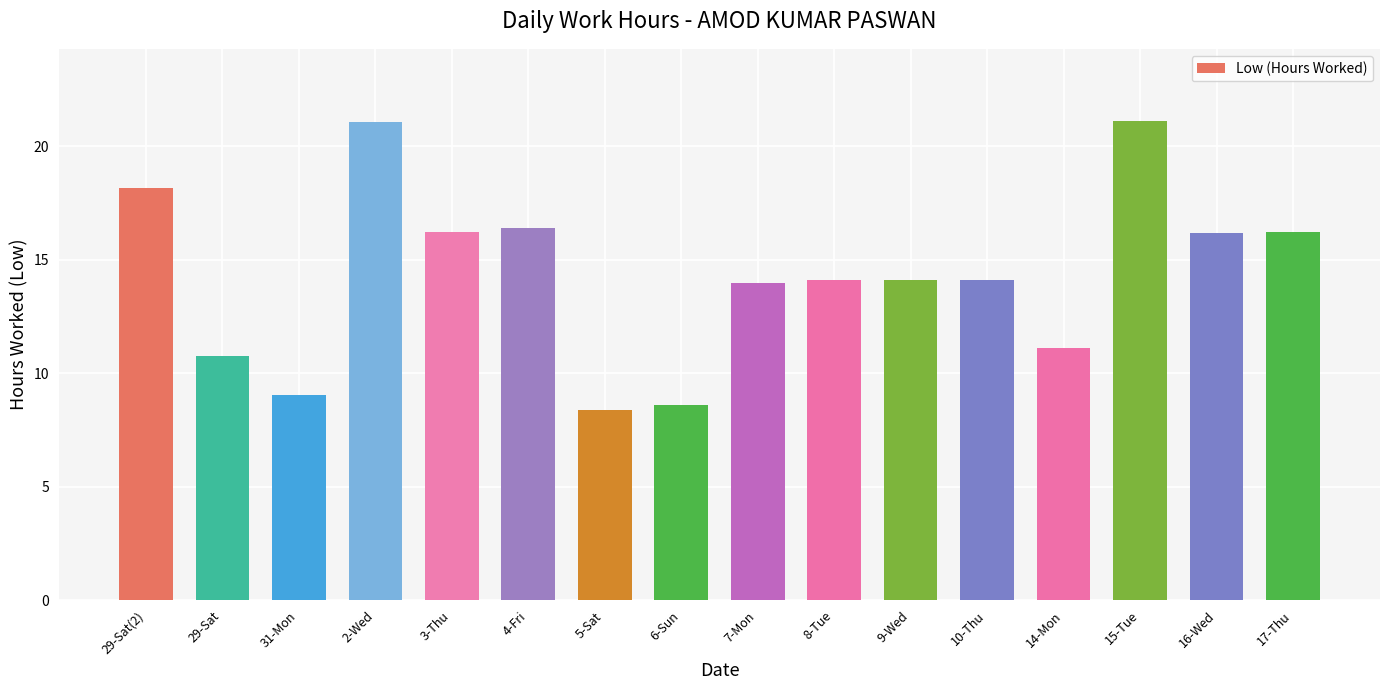

Which category has the lowest value across all series?

5-Sat